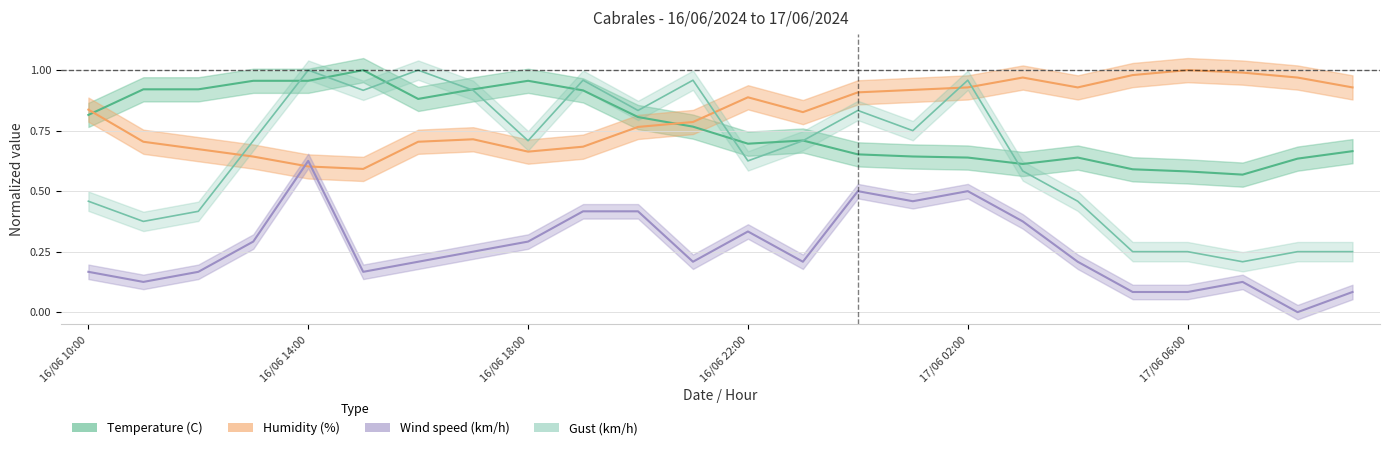

Between which two adjacent categories do Humidity (%) and Wind speed (km/h) first intersect?

16/06 13:00 and 16/06 14:00